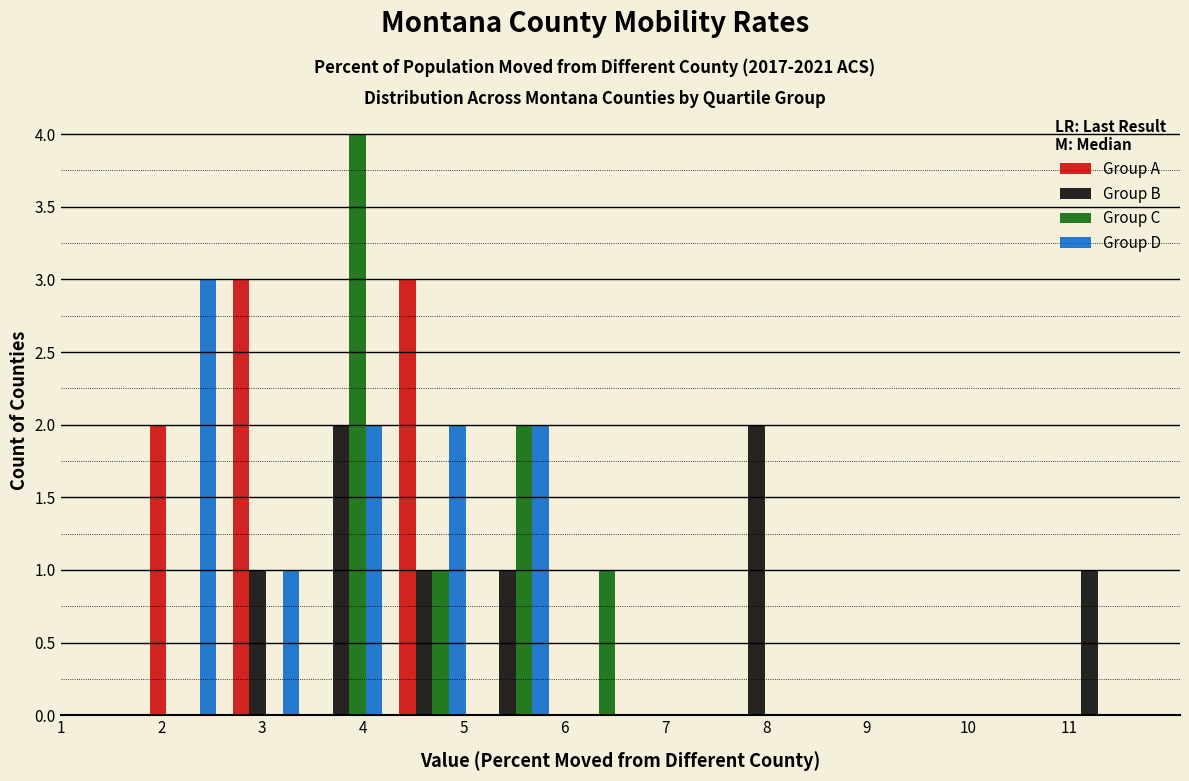

In the Group D series, which range on the x-axis has the tallest bar?

1.8 to 2.6